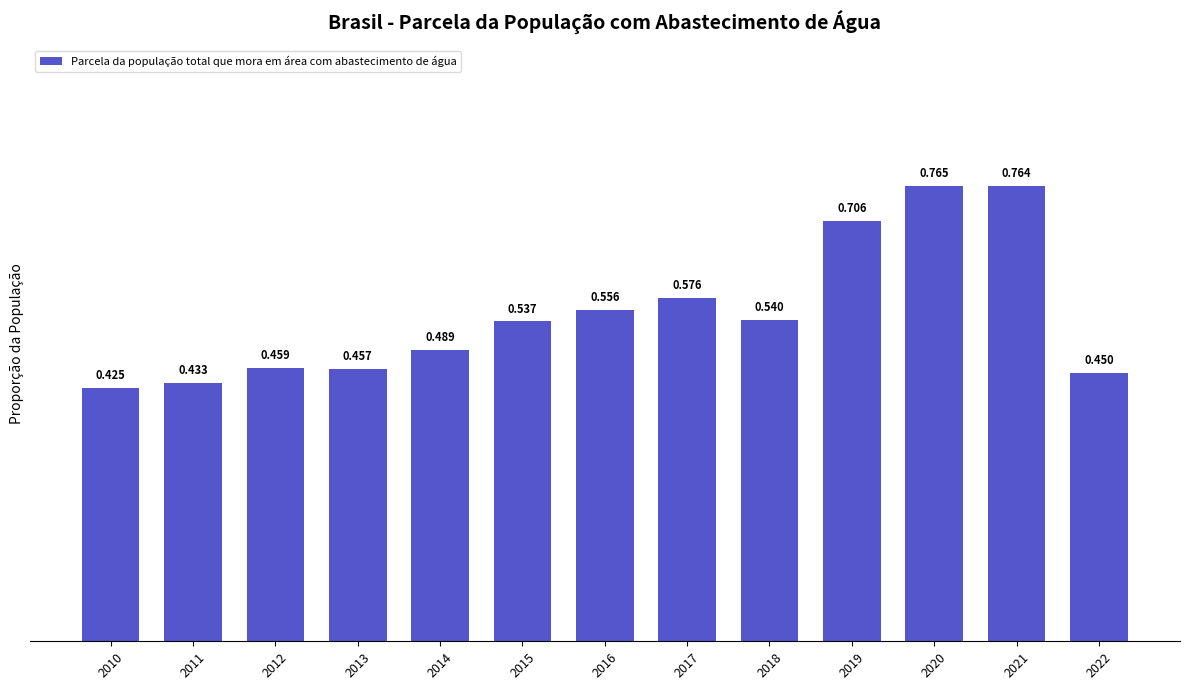

How many values are between 0 and 1?

13